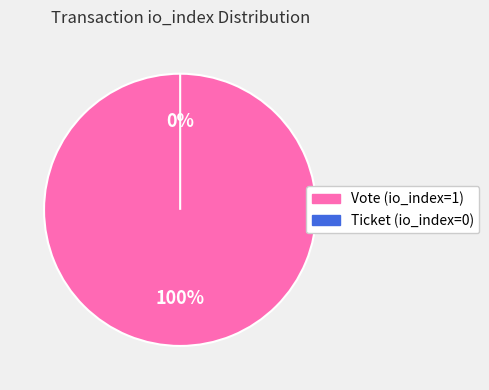

What is the largest slice in the pie chart?

Vote (io_index=1)